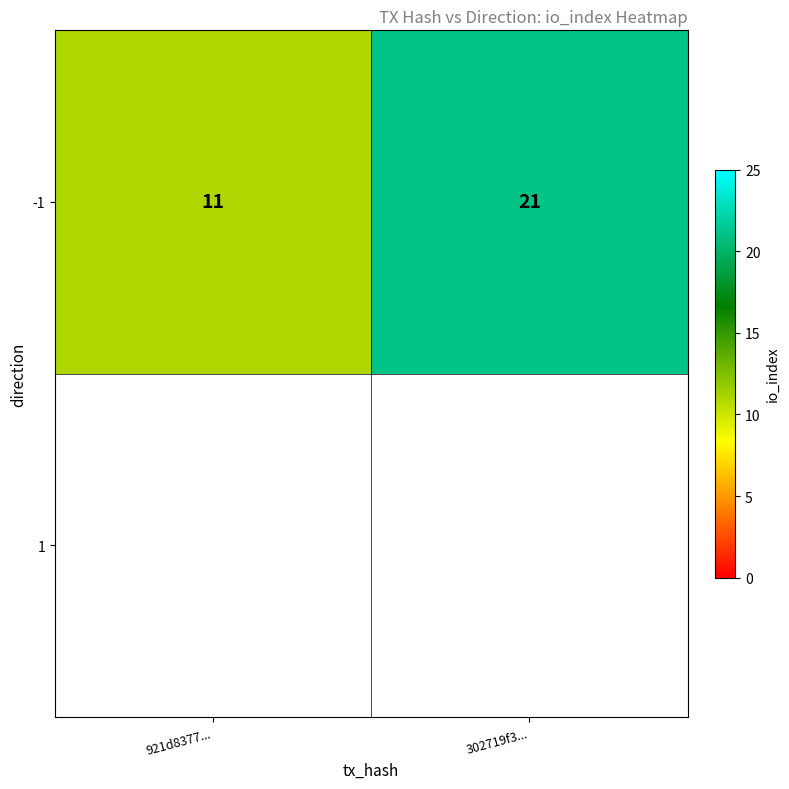

Which category has the highest value across all series?

302719f3...